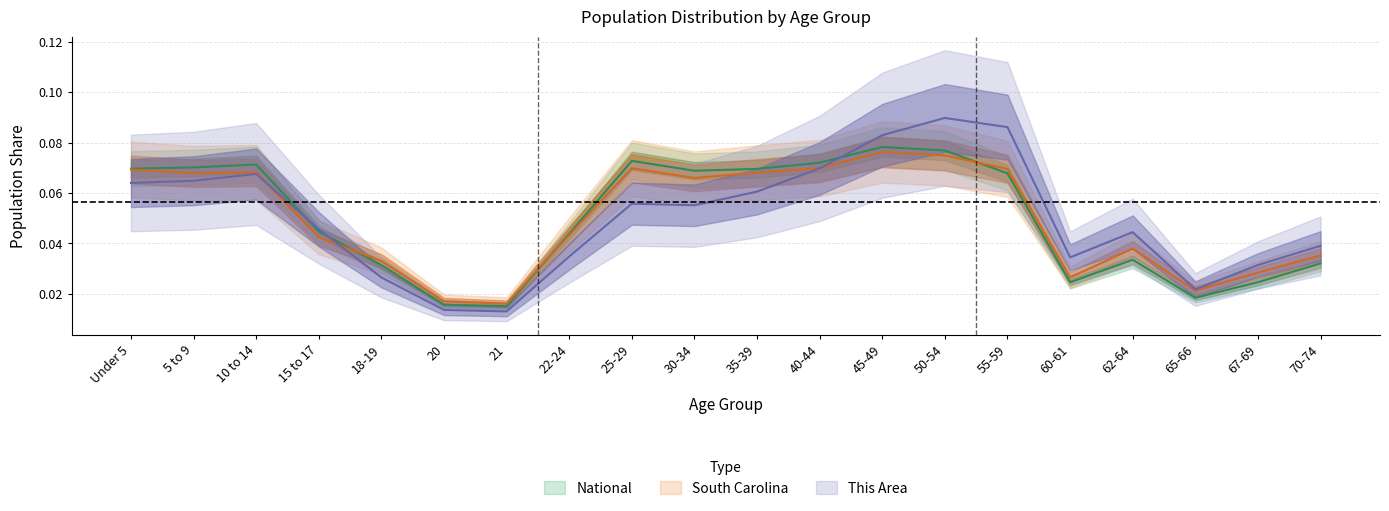

Where is National nearest to the value 0?

21